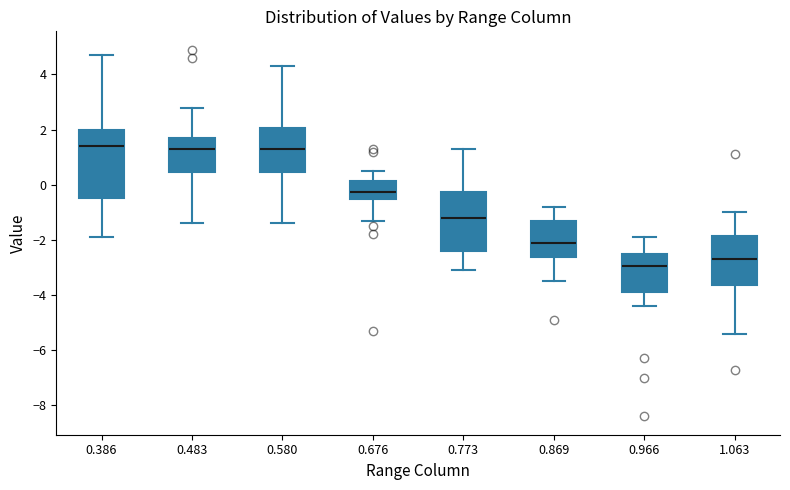

Which box has the lowest median line?

0.966